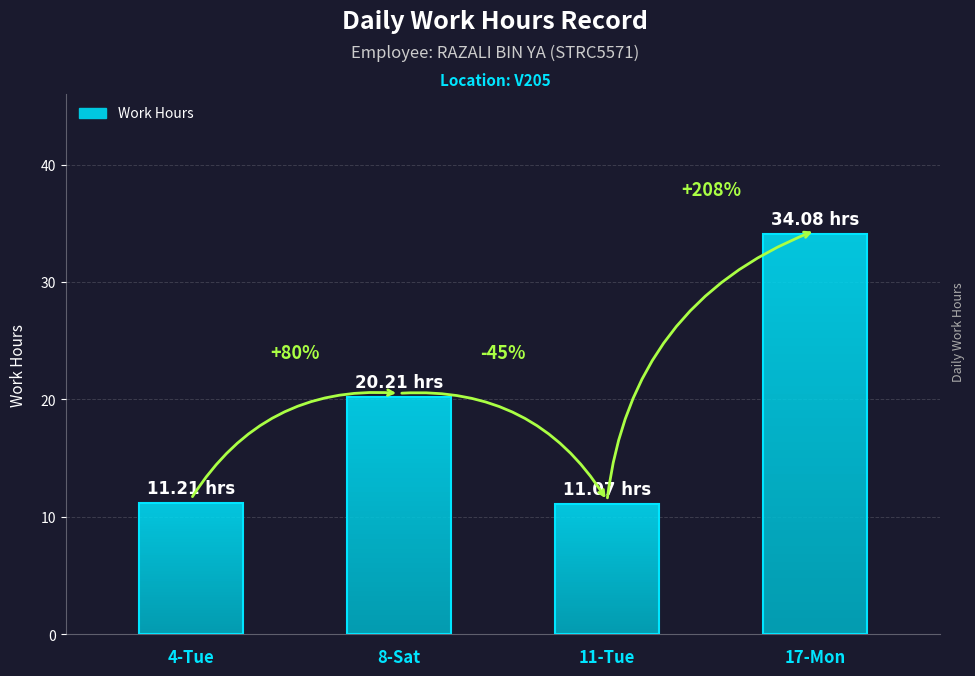

How many data points are above 20?

2